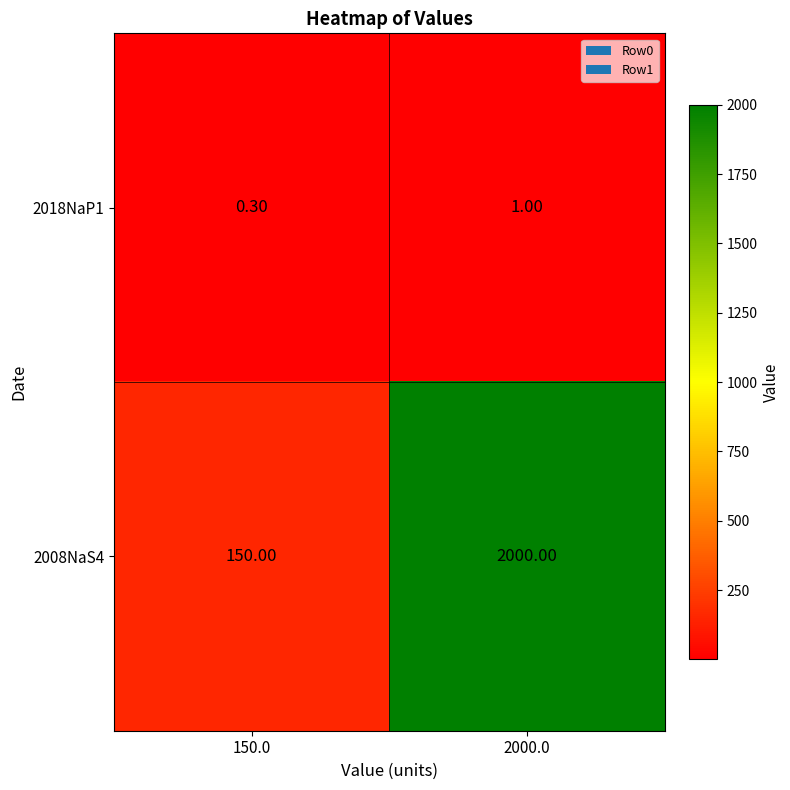

What is the average value of the 2008NaS4 series?

1075.0